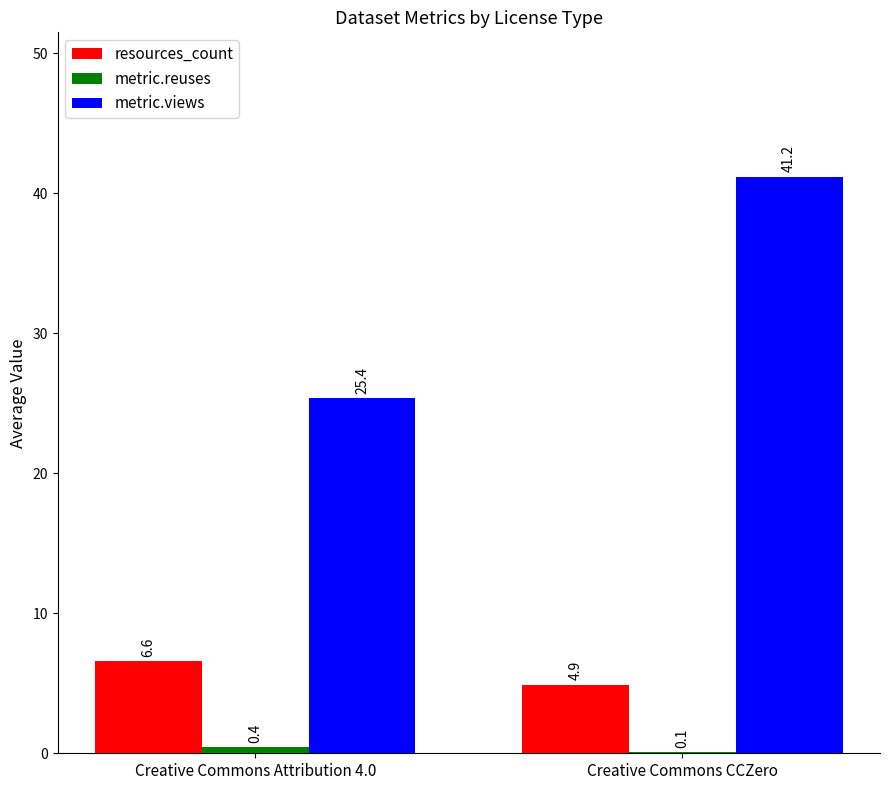

Which series changed the most between Creative Commons Attribution 4.0 and Creative Commons CCZero?

metric.views